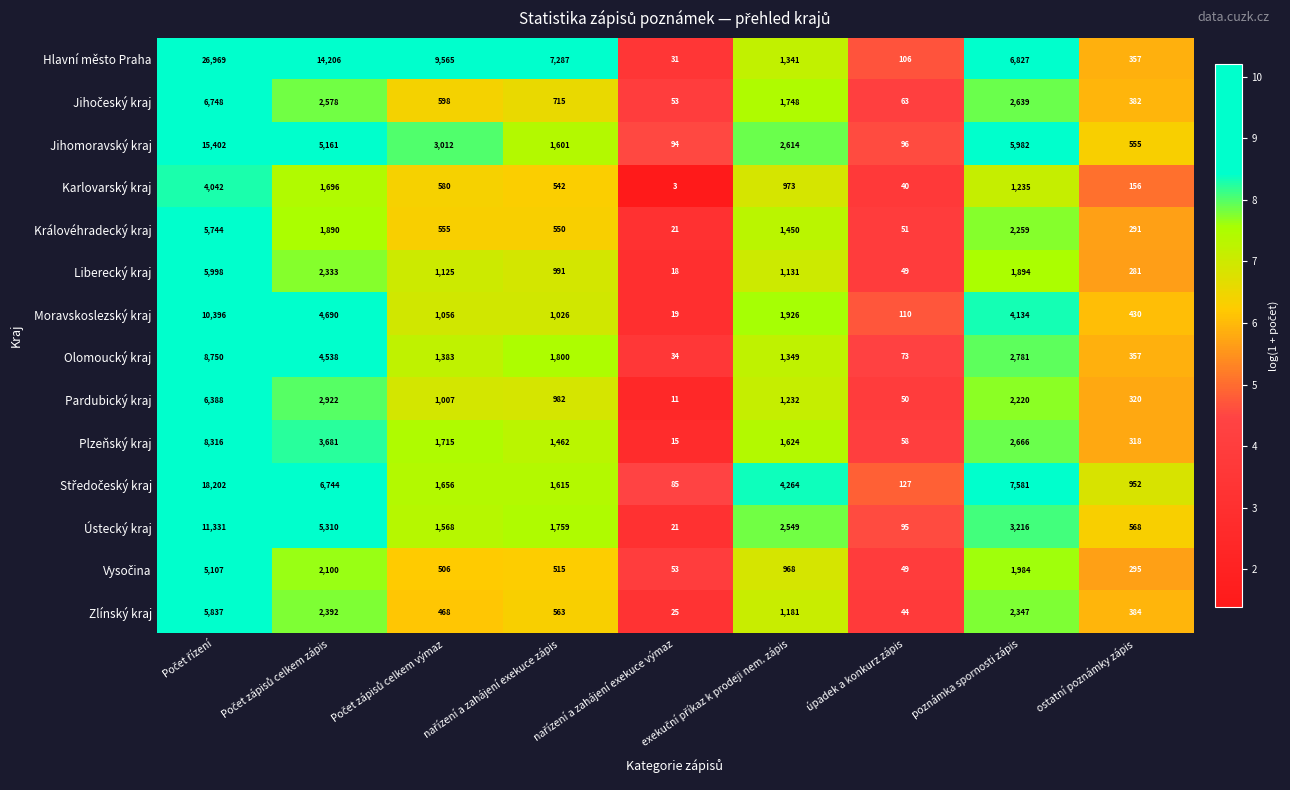

What is the maximum value shown in the chart?

26969